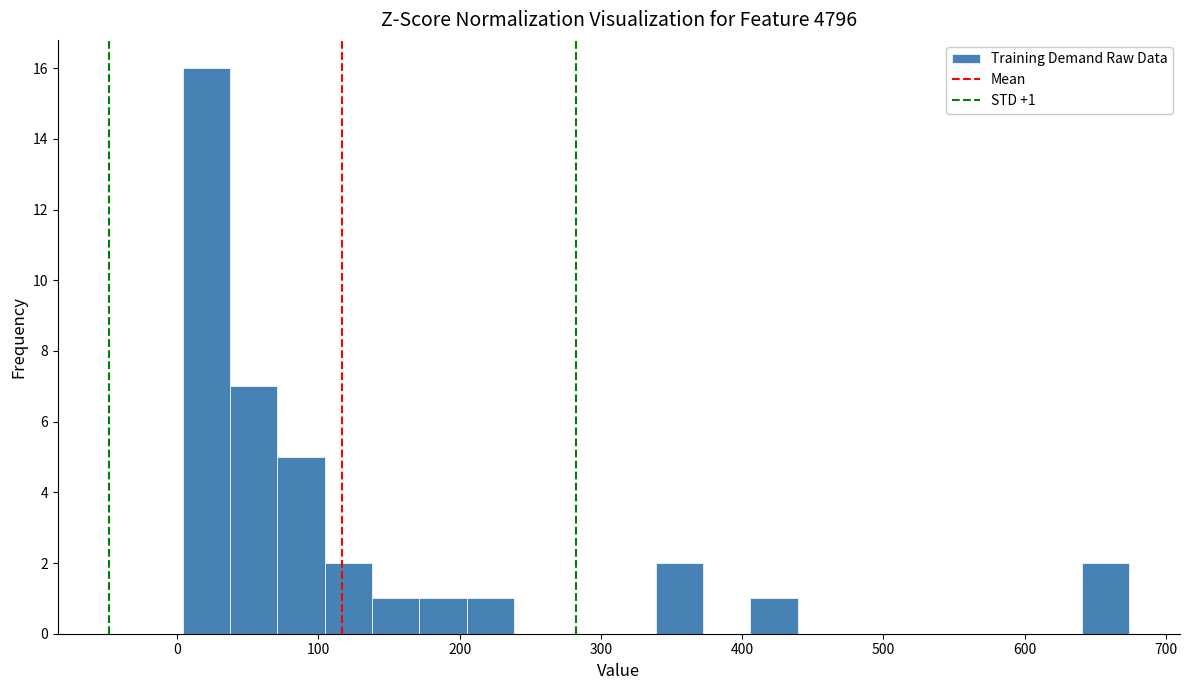

Around what value on the x-axis is the tallest bar? Give the approximate position of its centre, as read against the axis.

20